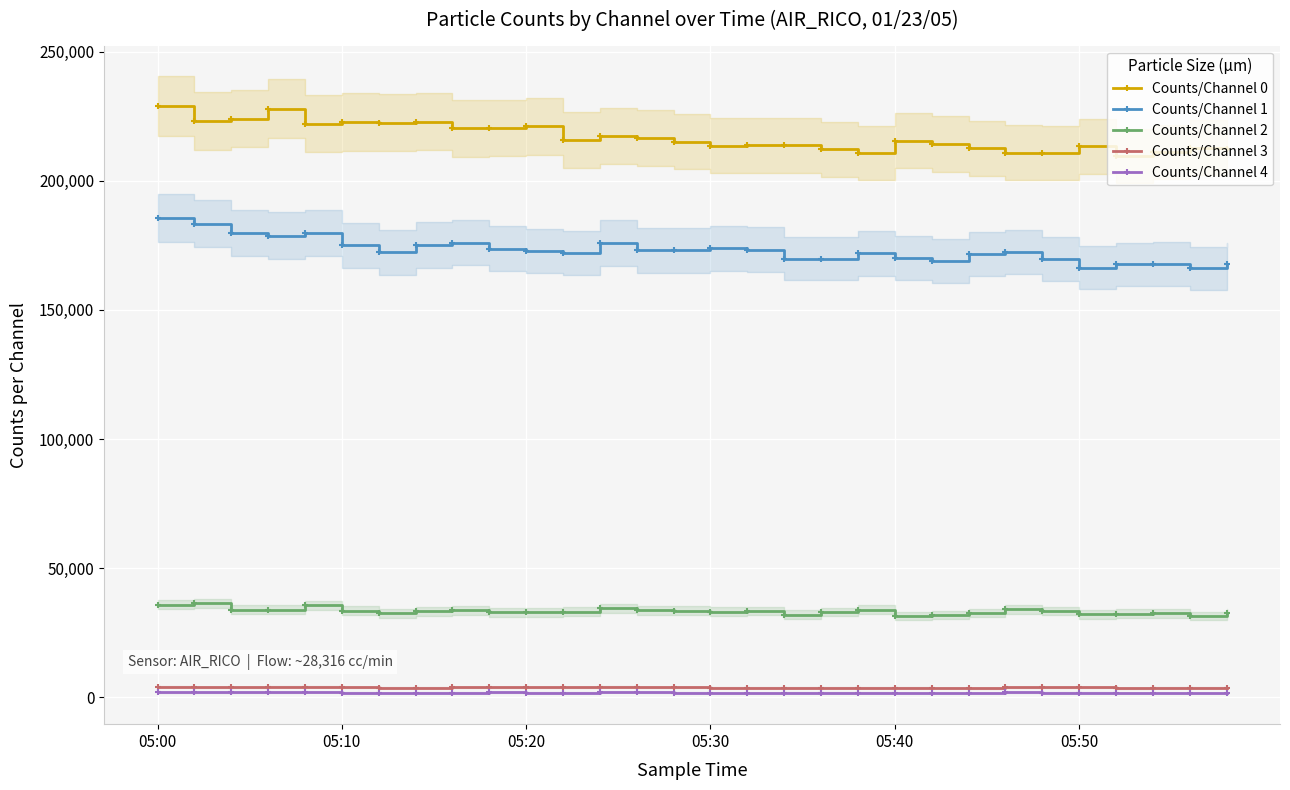

How many data points in Counts/Channel 1 are above 172752?

14